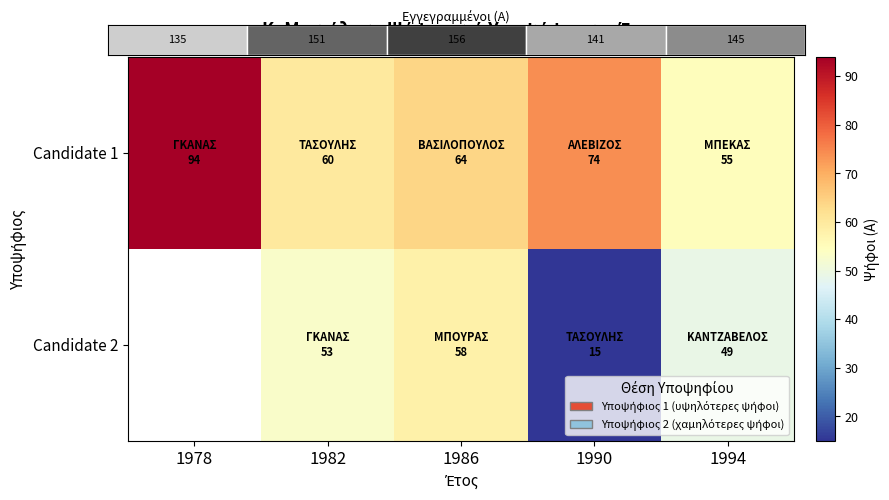

The value of Candidate 1 at 1990 is 74.0. True or false?

True